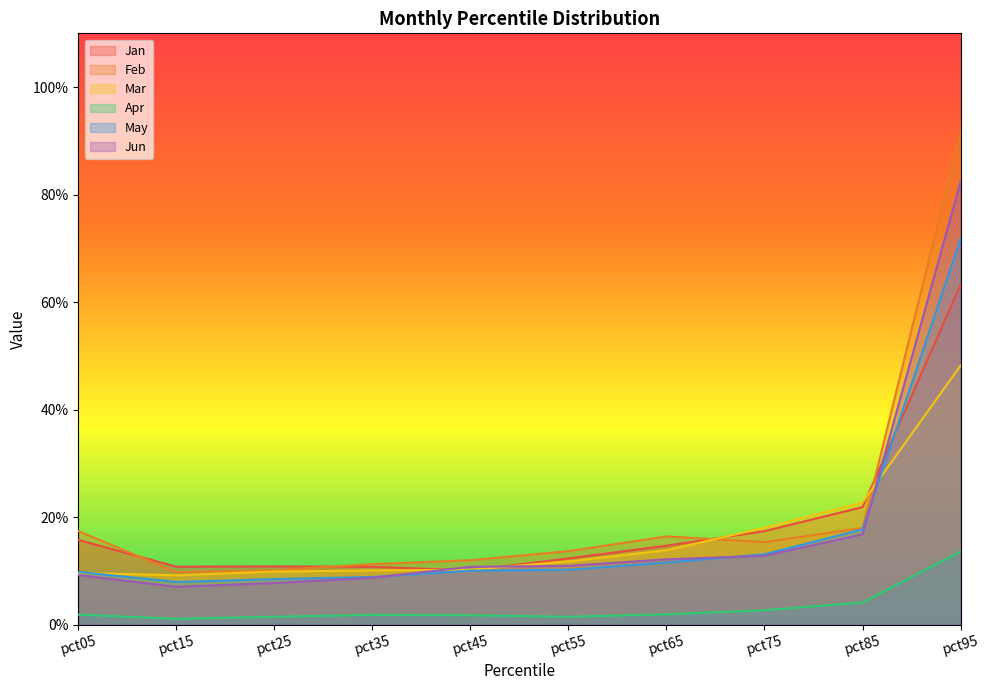

At which category is the sum across all series the highest?

pct95